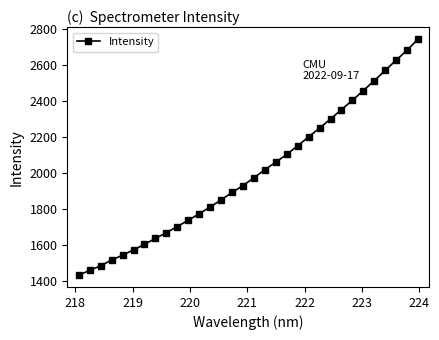

What is the difference between the second highest and second lowest values?

1226.5